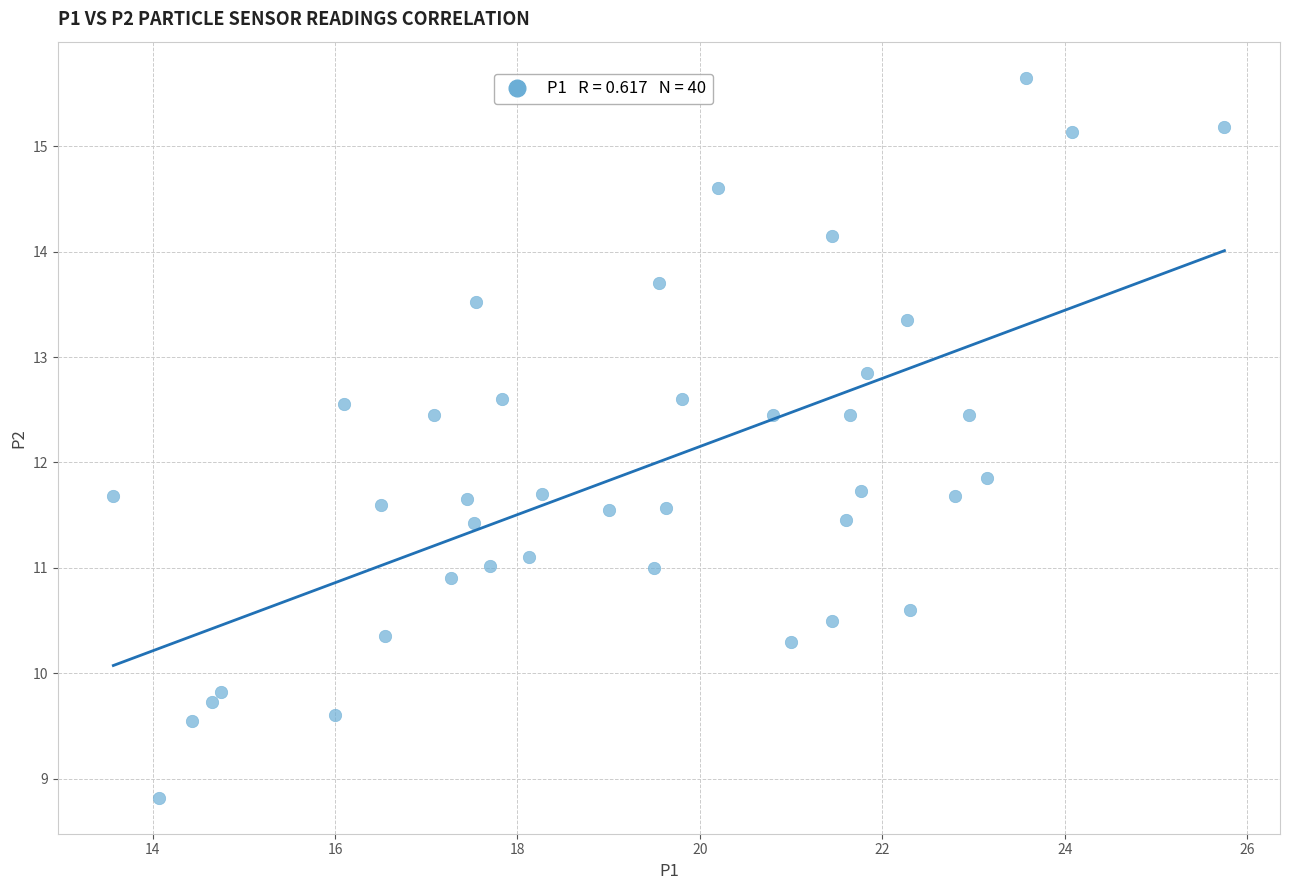

What is the range of X values (max minus min)?

12.2